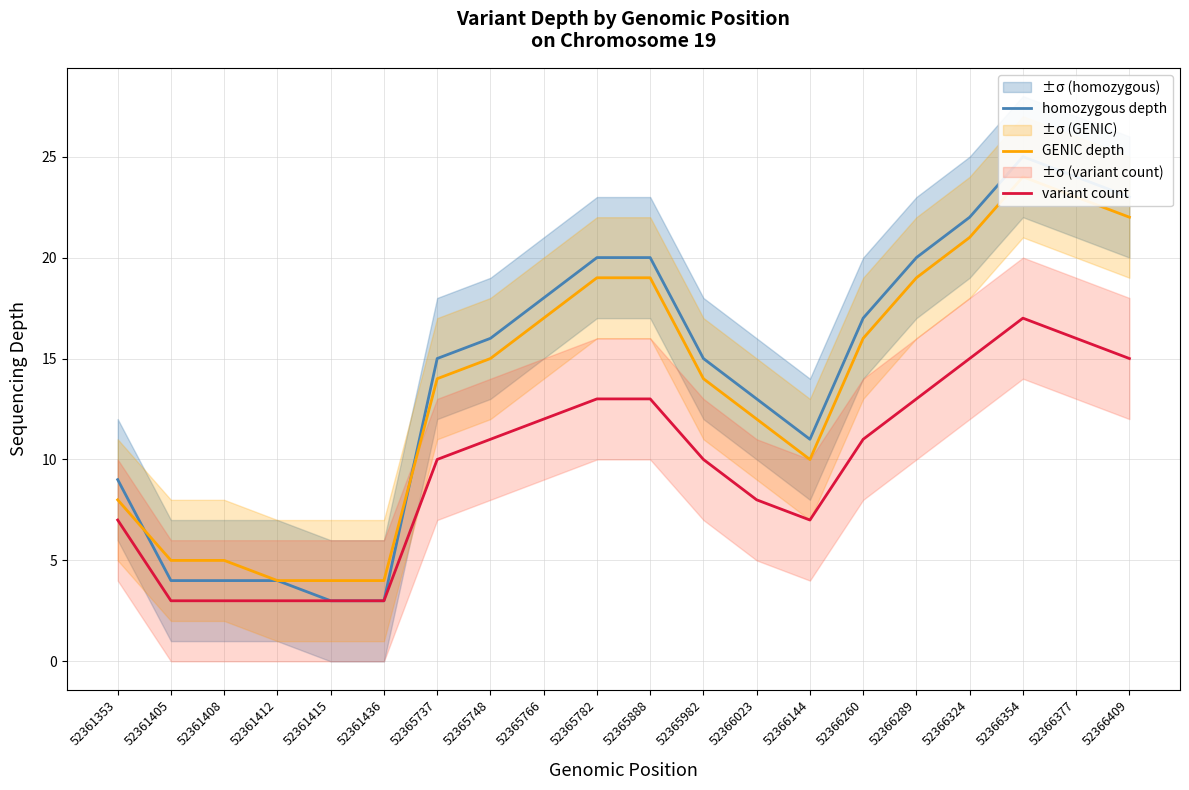

What is the difference between the second highest and second lowest values in the variant count series?

13